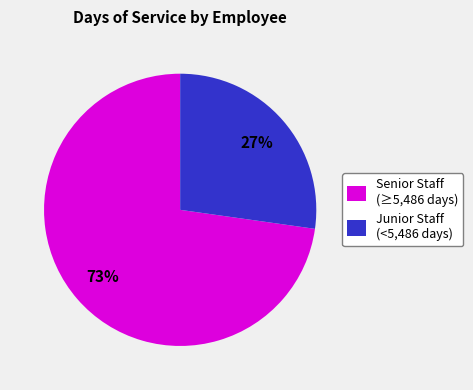

Combined, do Junior Staff (<5,486 days) and Senior Staff (≥5,486 days) account for over 50%?

Yes